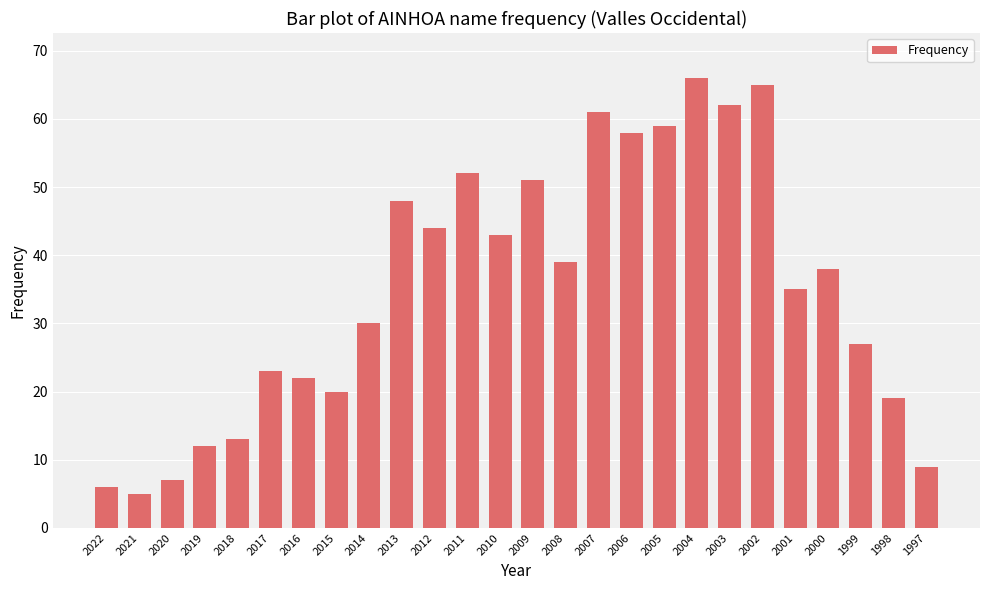

What is the difference between the values at 2022 and 2009?

45